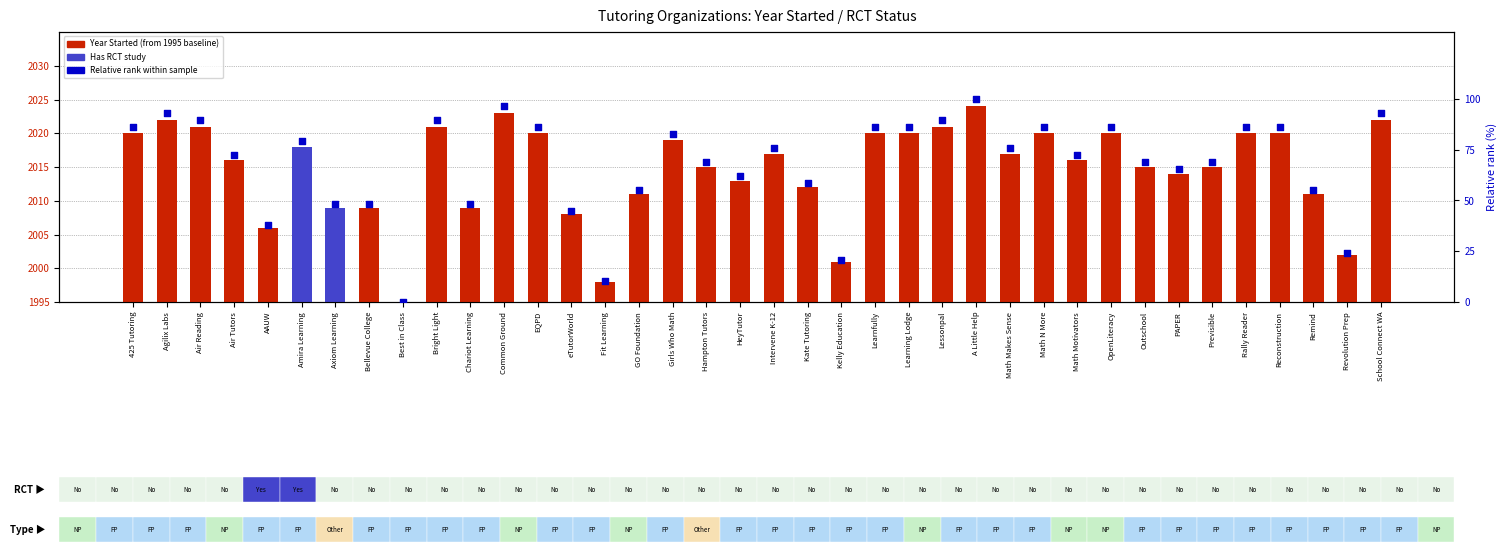

Which series reaches the minimum Y coordinate?

Year Started (from 1995 baseline)